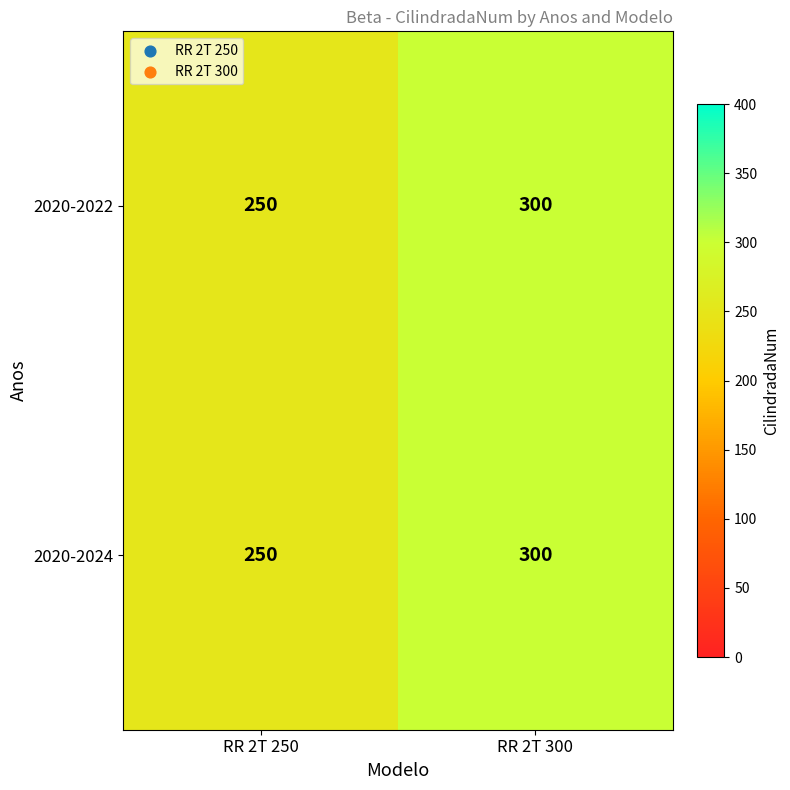

The value of 2020-2022 at RR 2T 250 is 152. True or false?

False